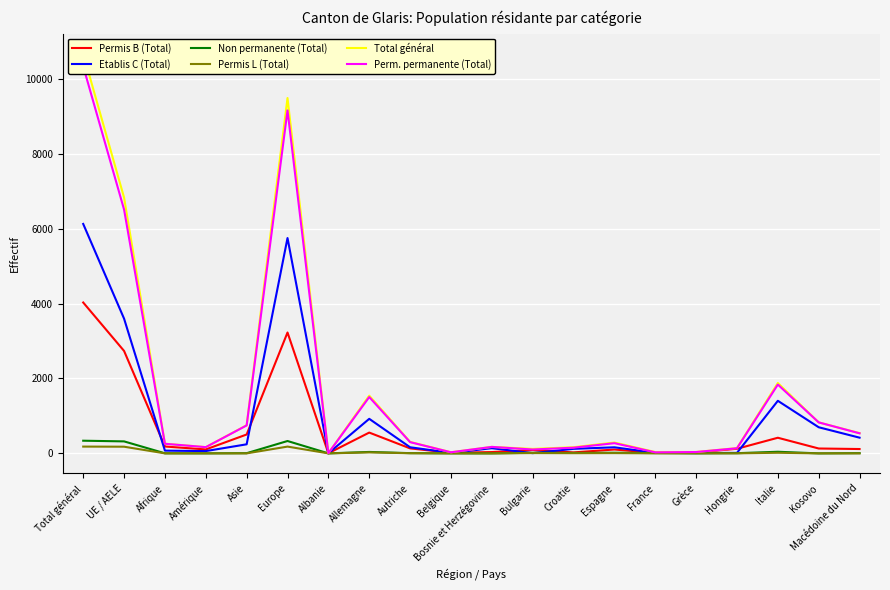

True or false: Permis B (Total) and Total général intersect in this chart.

False